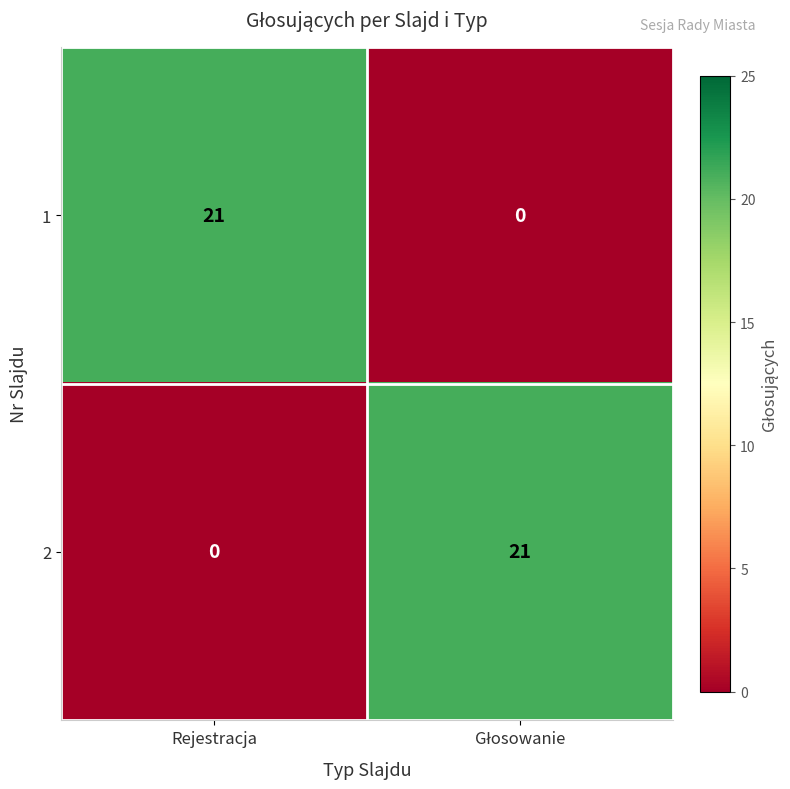

At Rejestracja, list the series in order from smallest to largest.

2, 1